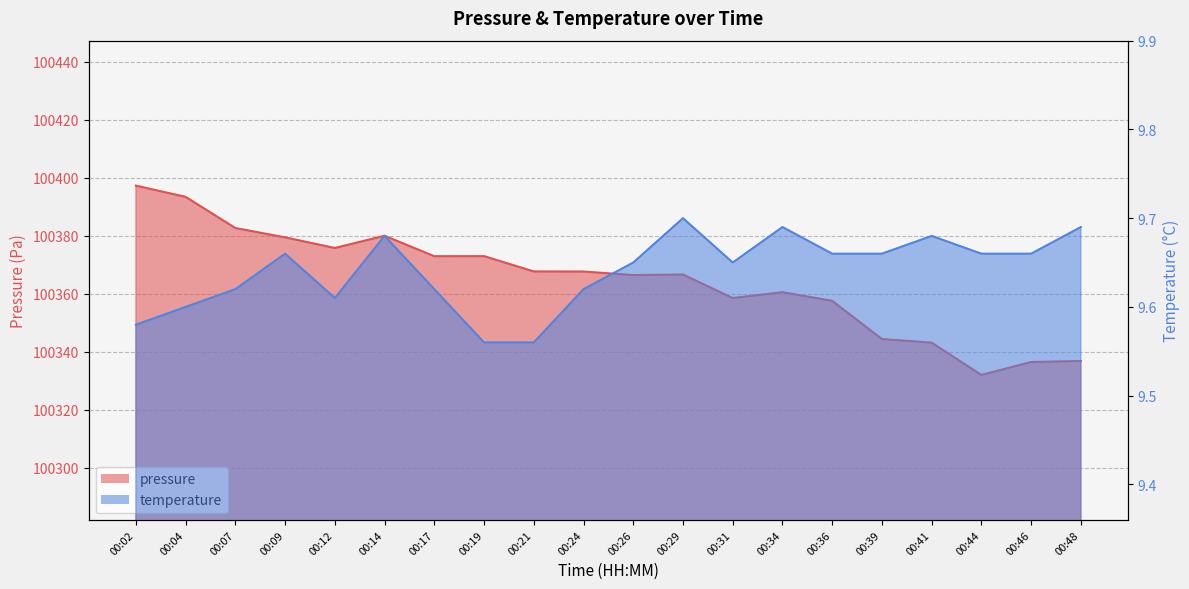

How many interior local peaks does the temperature series have?

5